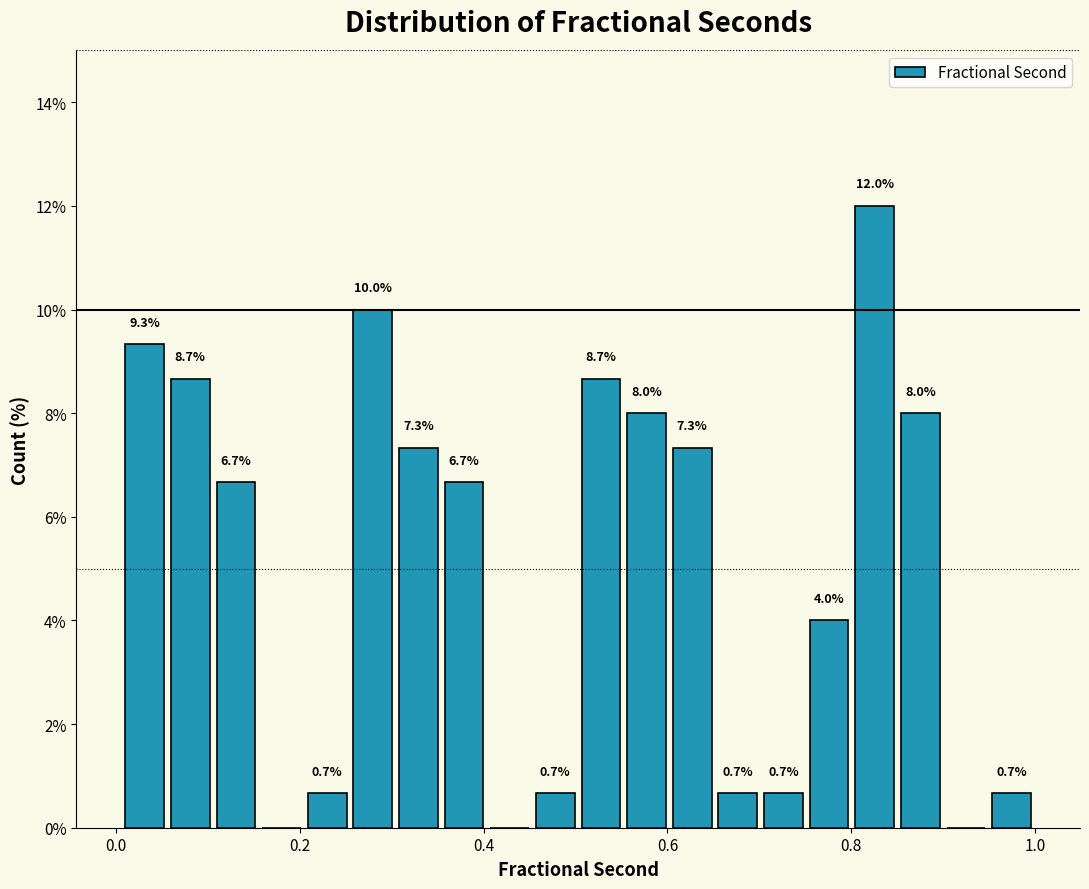

Around what value on the x-axis is the tallest bar? Give the approximate position of its centre, as read against the axis.

0.82